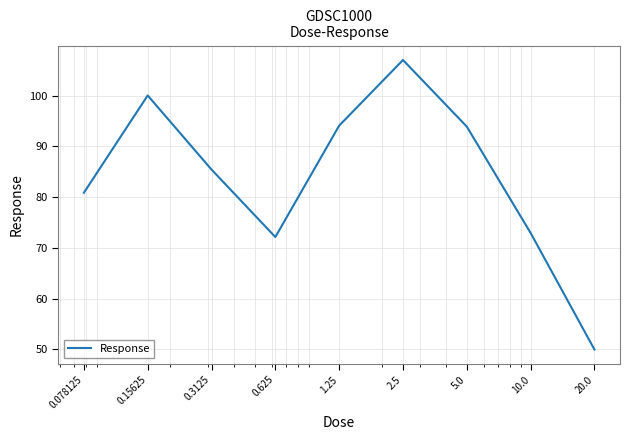

How many lines are shown in the chart?

1